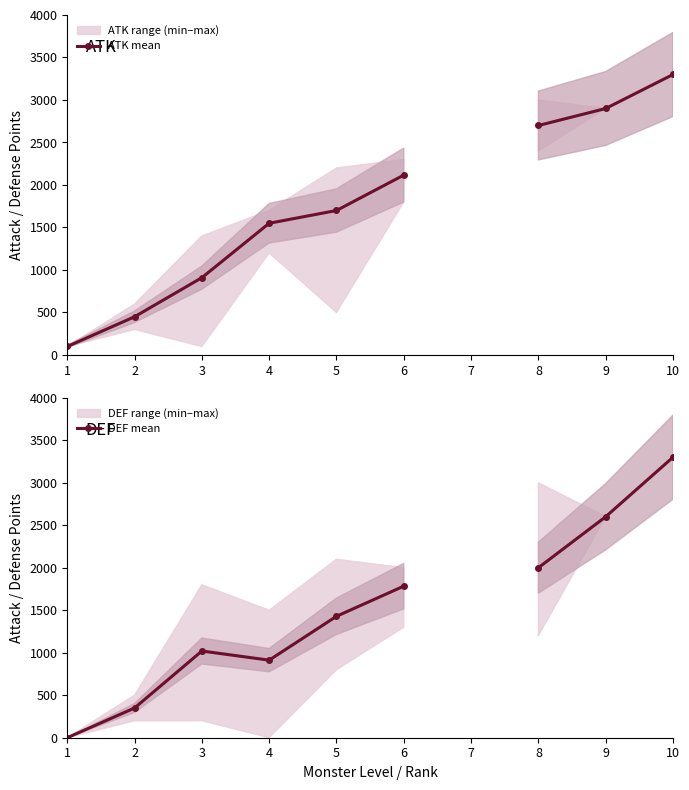

Between 3 and 9, which is larger?

9